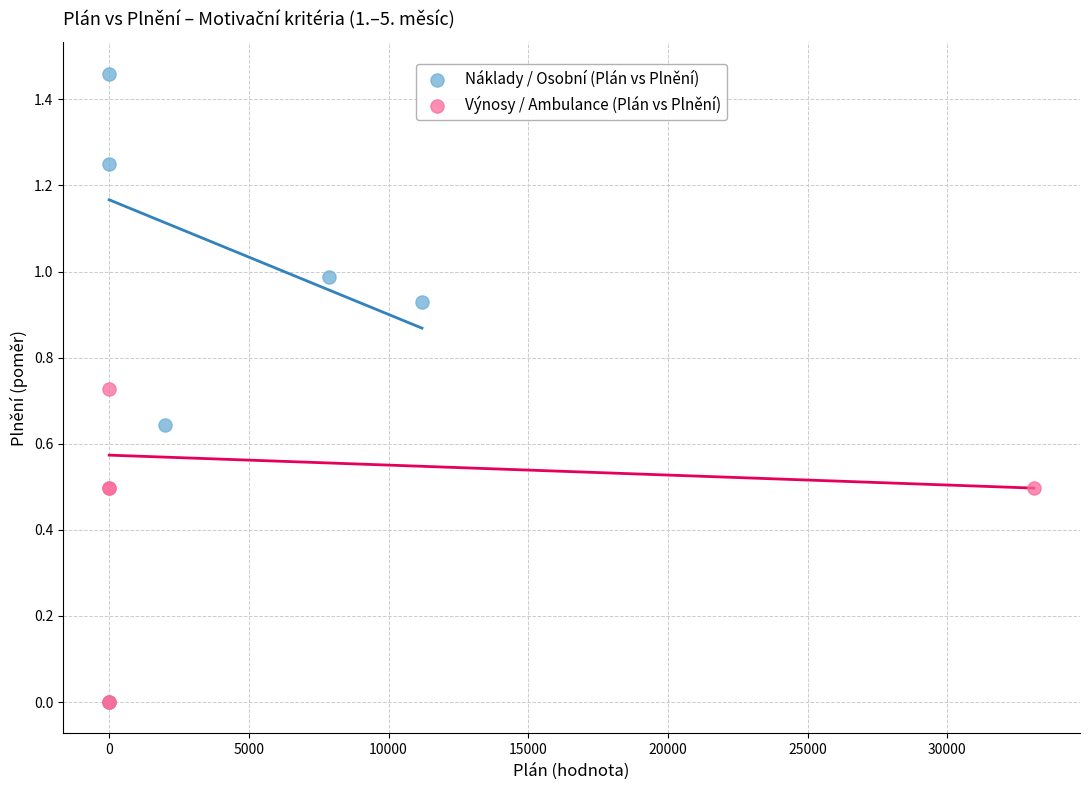

Which series has the widest spread of Y values?

Náklady / Osobní (Plán vs Plnění)